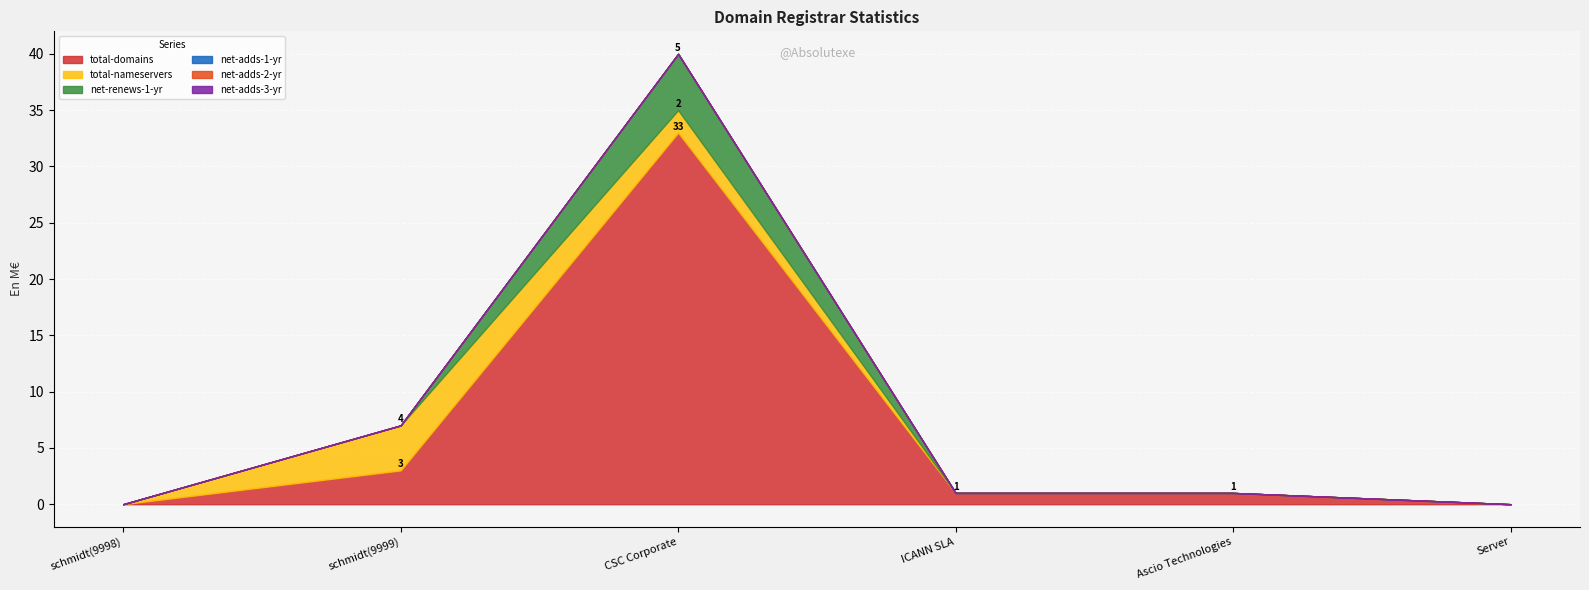

What is the difference between the maximum and minimum values in the total-nameservers series?

4